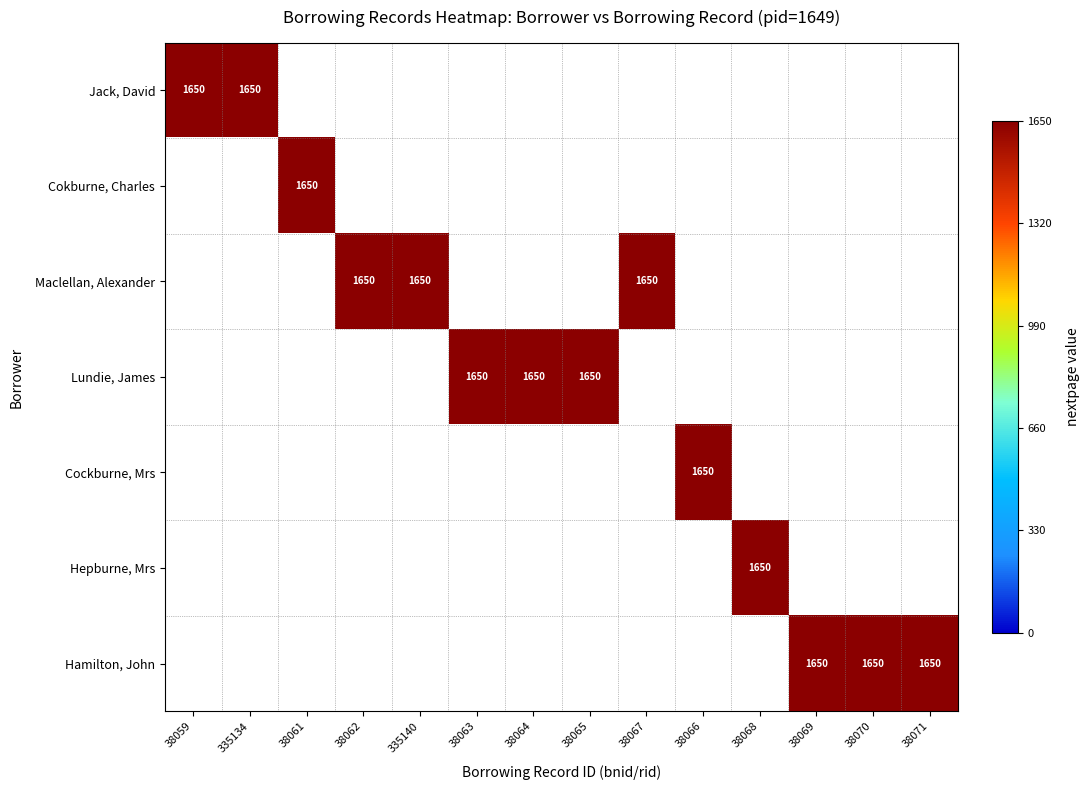

Reading left to right, what are all the values shown in this chart?

Jack, David: 38059=1650	335134=1650	38061=0	38062=0	335140=0	38063=0	38064=0	38065=0	38067=0	38066=0	38068=0	38069=0	38070=0	38071=0
Cokburne, Charles: 38059=0	335134=0	38061=1650	38062=0	335140=0	38063=0	38064=0	38065=0	38067=0	38066=0	38068=0	38069=0	38070=0	38071=0
Maclellan, Alexander: 38059=0	335134=0	38061=0	38062=1650	335140=1650	38063=0	38064=0	38065=0	38067=1650	38066=0	38068=0	38069=0	38070=0	38071=0
Lundie, James: 38059=0	335134=0	38061=0	38062=0	335140=0	38063=1650	38064=1650	38065=1650	38067=0	38066=0	38068=0	38069=0	38070=0	38071=0
Cockburne, Mrs: 38059=0	335134=0	38061=0	38062=0	335140=0	38063=0	38064=0	38065=0	38067=0	38066=1650	38068=0	38069=0	38070=0	38071=0
Hepburne, Mrs: 38059=0	335134=0	38061=0	38062=0	335140=0	38063=0	38064=0	38065=0	38067=0	38066=0	38068=1650	38069=0	38070=0	38071=0
Hamilton, John: 38059=0	335134=0	38061=0	38062=0	335140=0	38063=0	38064=0	38065=0	38067=0	38066=0	38068=0	38069=1650	38070=1650	38071=1650